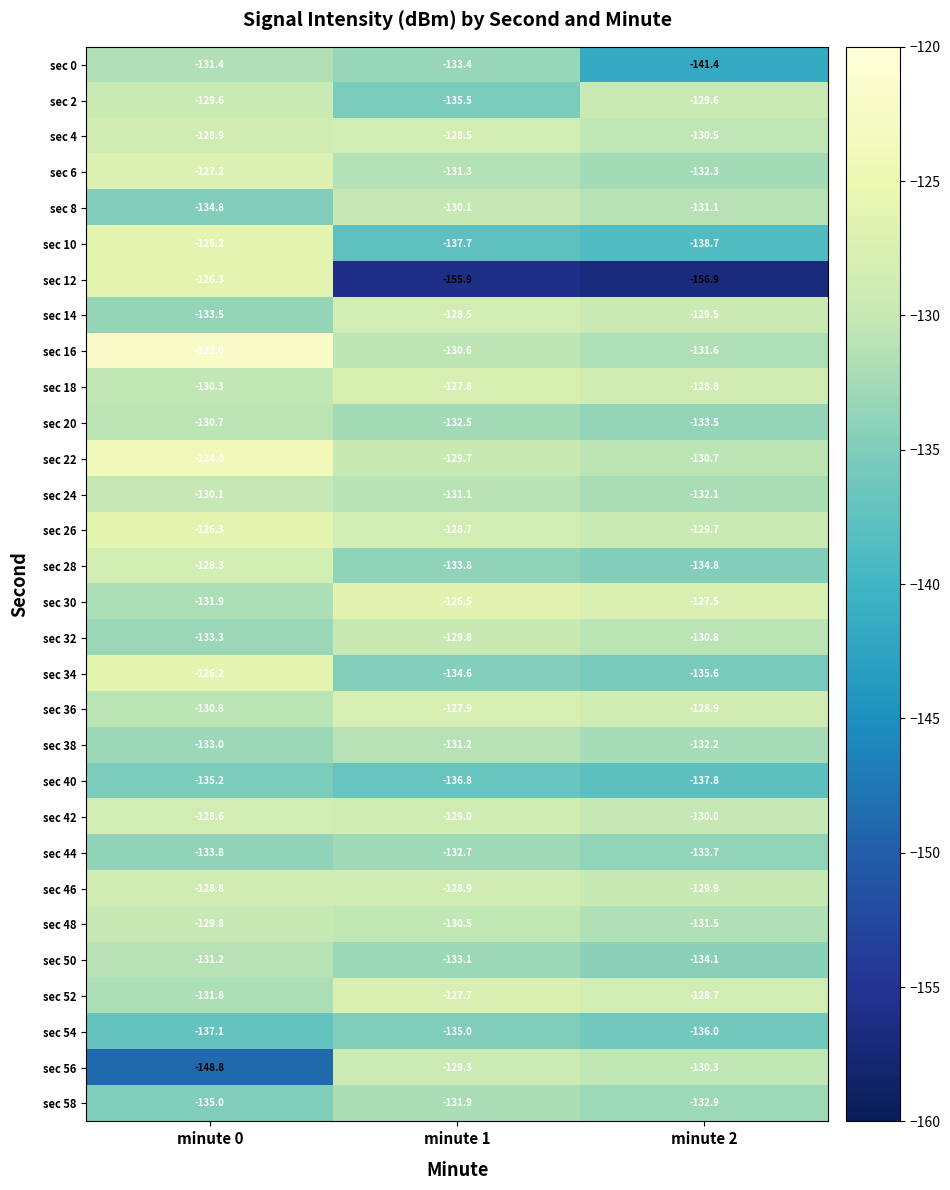

Between minute 0 and minute 2, which series saw the biggest shift?

sec 12